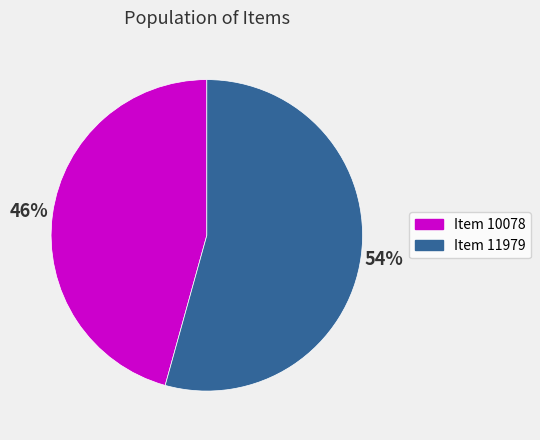

How many segments does this pie chart have?

2